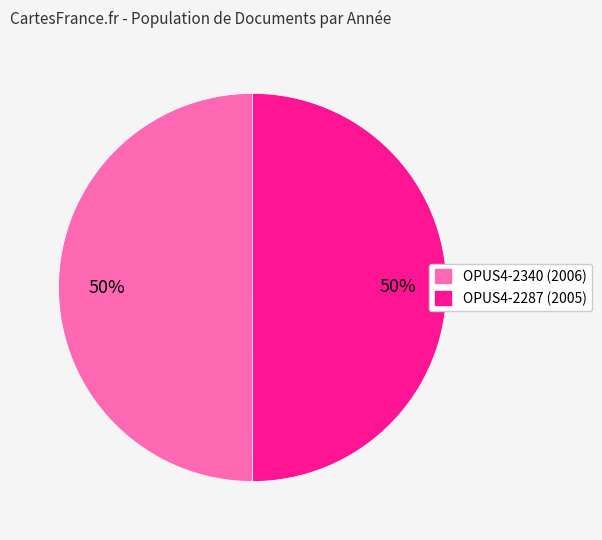

What percentage is the OPUS4-2340 slice, to the nearest percent?

50%